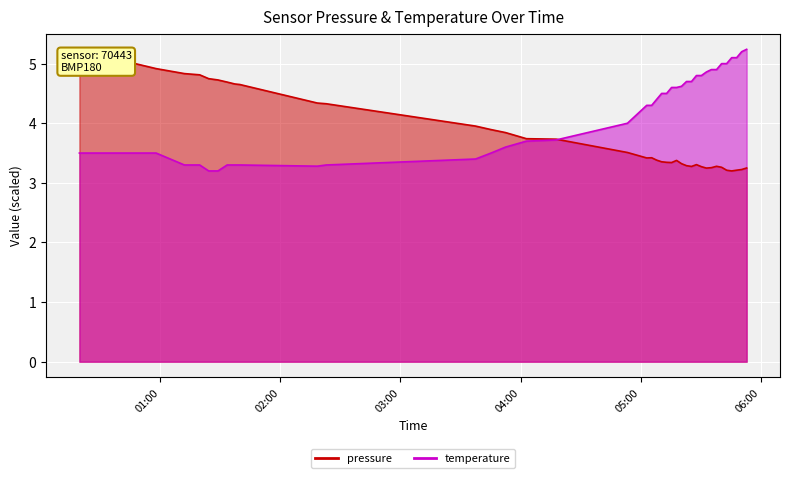

What is the value of the pressure point at the 21st from the left?

3.4